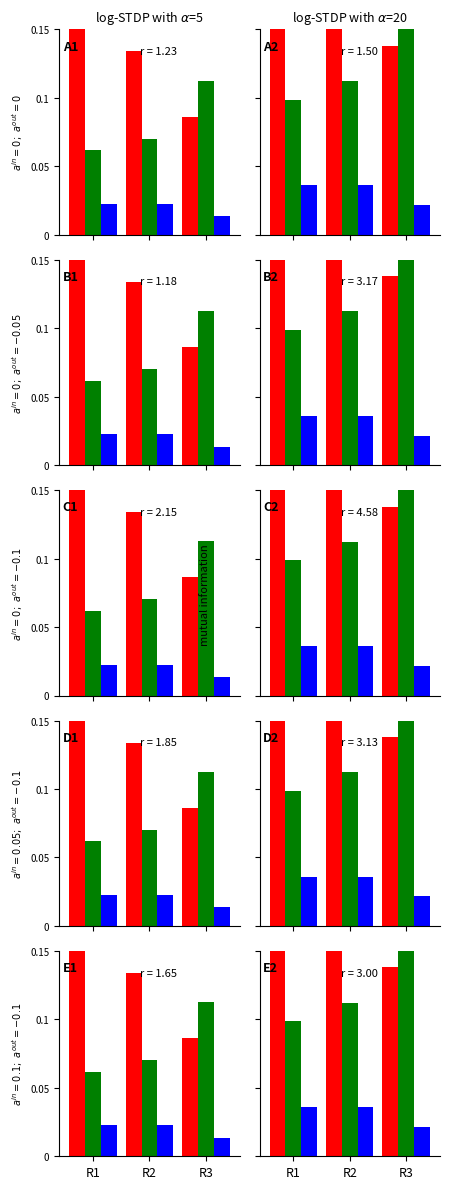

How many series are shown in this chart?

3